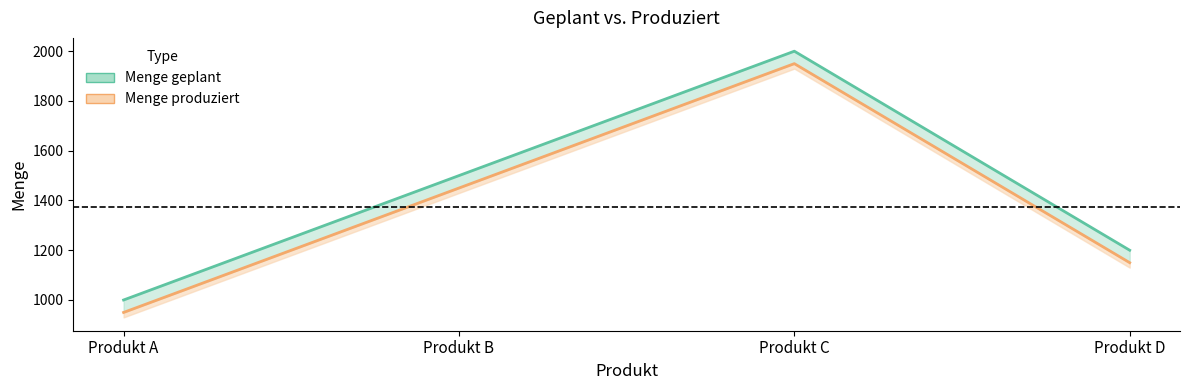

What is the difference between the highest and lowest values at Produkt D?

50